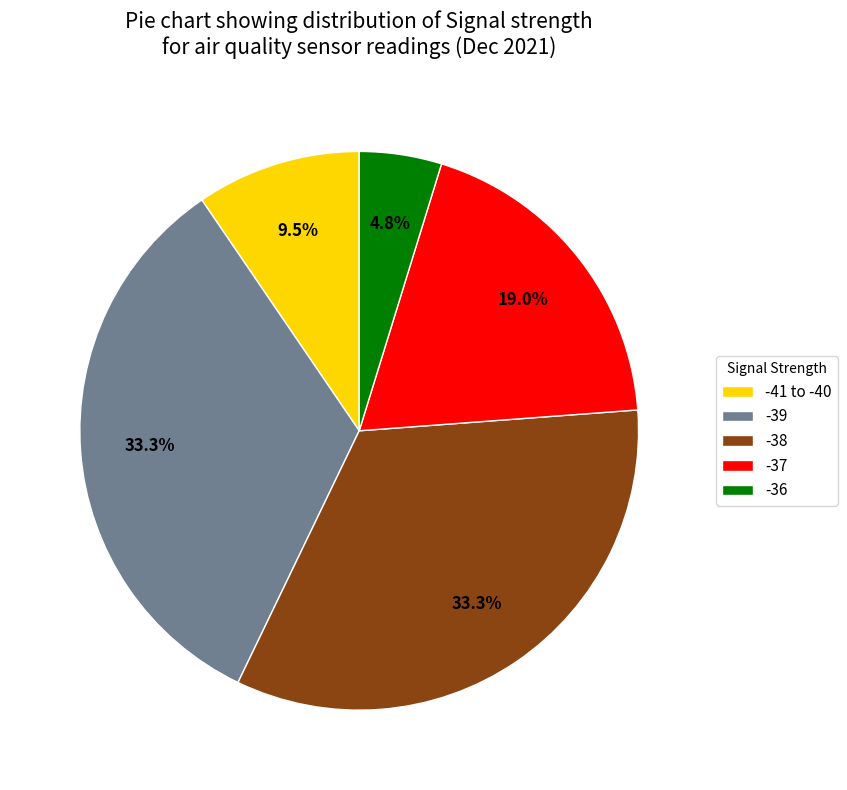

Combined, do -38 and -36 account for over 50%?

No